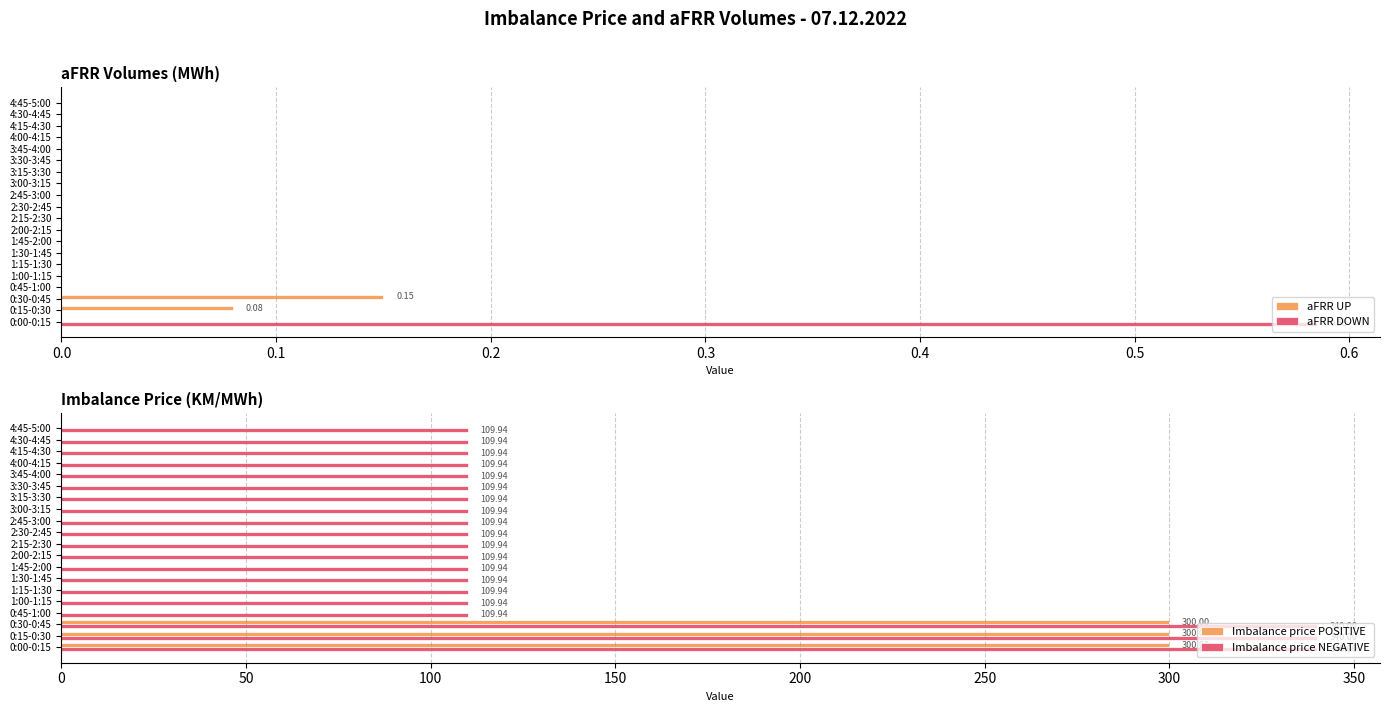

Reading left to right, extract all data points from this chart.

aFRR UP: 0.0	0.1	0.1	0.0	0.0	0.0	0.0	0.0	0.0	0.0	0.0	0.0	0.0	0.0	0.0	0.0	0.0	0.0	0.0	0.0
aFRR DOWN: 0.6	0.0	0.0	0.0	0.0	0.0	0.0	0.0	0.0	0.0	0.0	0.0	0.0	0.0	0.0	0.0	0.0	0.0	0.0	0.0
Imbalance price POSITIVE: 300.0	300.0	300.0	0.0	0.0	0.0	0.0	0.0	0.0	0.0	0.0	0.0	0.0	0.0	0.0	0.0	0.0	0.0	0.0	0.0
Imbalance price NEGATIVE: 340.0	340.0	340.0	109.9	109.9	109.9	109.9	109.9	109.9	109.9	109.9	109.9	109.9	109.9	109.9	109.9	109.9	109.9	109.9	109.9